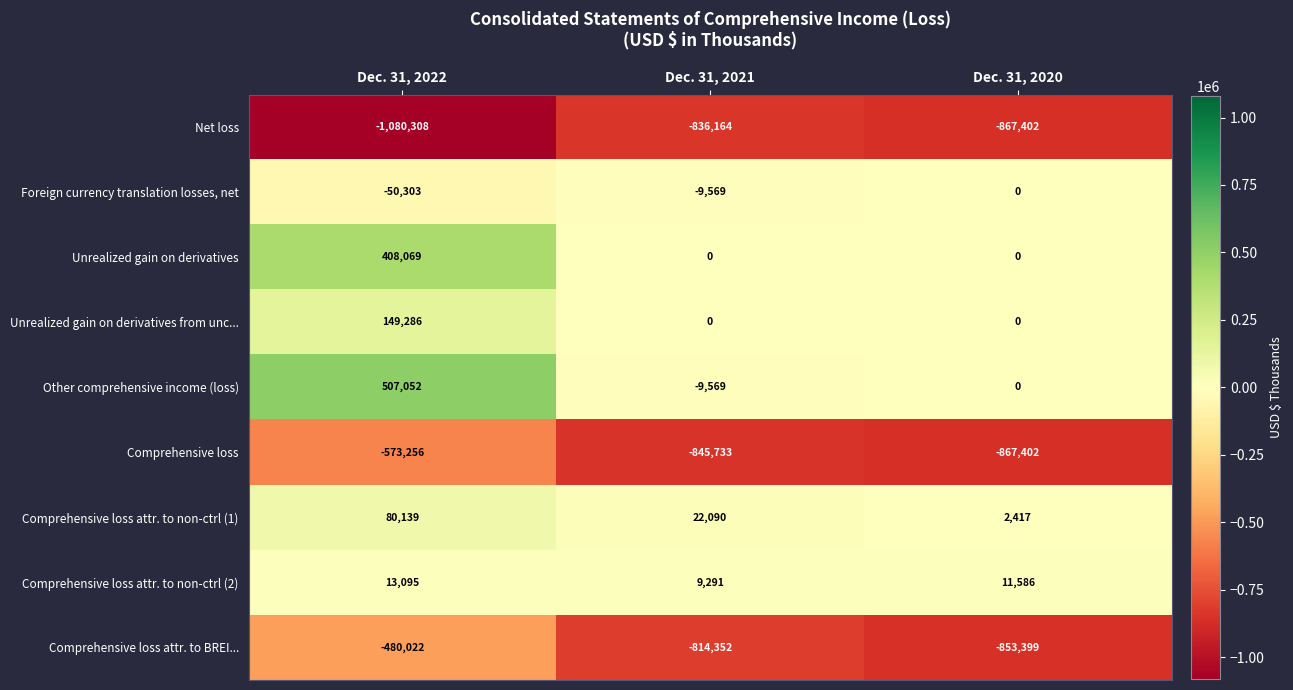

Reading left to right, extract all data points from this chart.

Net loss: Dec. 31, 2022=-1080308	Dec. 31, 2021=-836164	Dec. 31, 2020=-867402
Foreign currency translation losses, net: Dec. 31, 2022=-50303	Dec. 31, 2021=-9569	Dec. 31, 2020=0
Unrealized gain on derivatives: Dec. 31, 2022=408069	Dec. 31, 2021=0	Dec. 31, 2020=0
Unrealized gain on derivatives from unc...: Dec. 31, 2022=149286	Dec. 31, 2021=0	Dec. 31, 2020=0
Other comprehensive income (loss): Dec. 31, 2022=507052	Dec. 31, 2021=-9569	Dec. 31, 2020=0
Comprehensive loss: Dec. 31, 2022=-573256	Dec. 31, 2021=-845733	Dec. 31, 2020=-867402
Comprehensive loss attr. to non-ctrl (1): Dec. 31, 2022=80139	Dec. 31, 2021=22090	Dec. 31, 2020=2417
Comprehensive loss attr. to non-ctrl (2): Dec. 31, 2022=13095	Dec. 31, 2021=9291	Dec. 31, 2020=11586
Comprehensive loss attr. to BREI...: Dec. 31, 2022=-480022	Dec. 31, 2021=-814352	Dec. 31, 2020=-853399